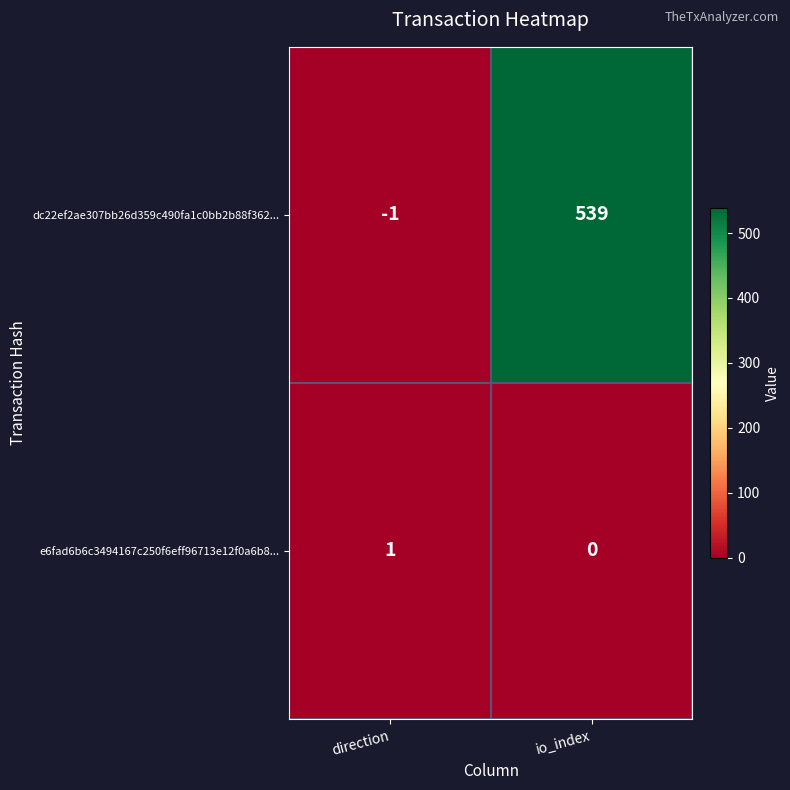

List the series in order of their overall mean, lowest first.

e6fad6b6c3494167c250f6eff96713e12f0a6b8..., dc22ef2ae307bb26d359c490fa1c0bb2b88f362...